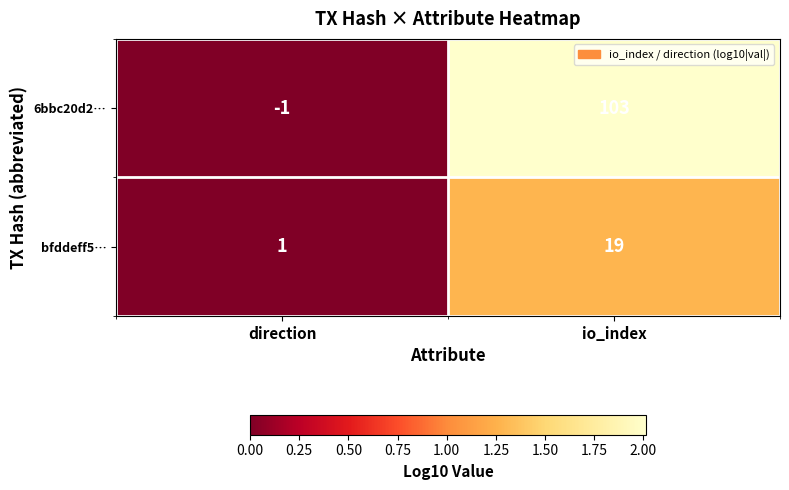

Which series has the largest range (max minus min)?

6bbc20d2…